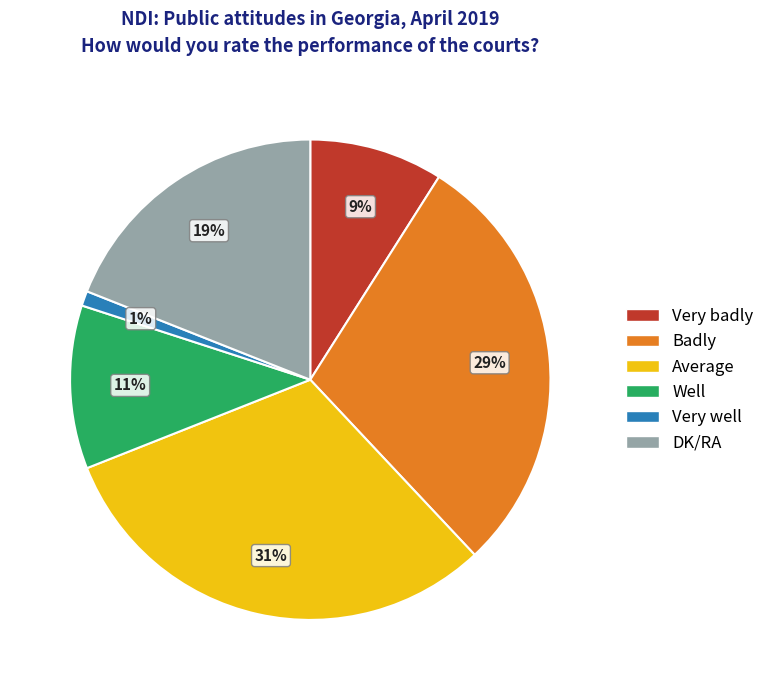

To the nearest percent, what percentage of the pie is Average?

31%